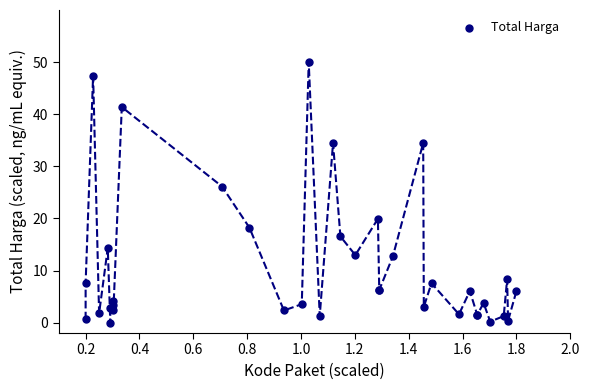

What Y value in the scatter plot is closest to 25?

26.1